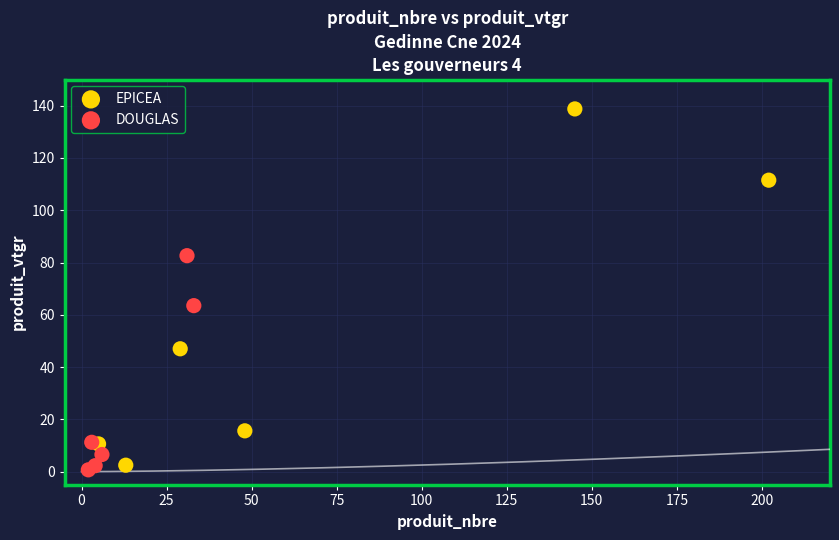

Which series contains the highest Y value?

EPICEA